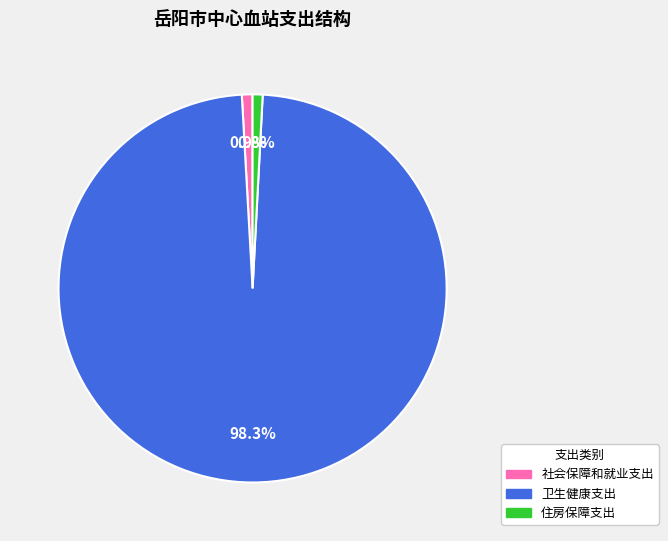

Which category has the biggest portion of the pie?

卫生健康支出